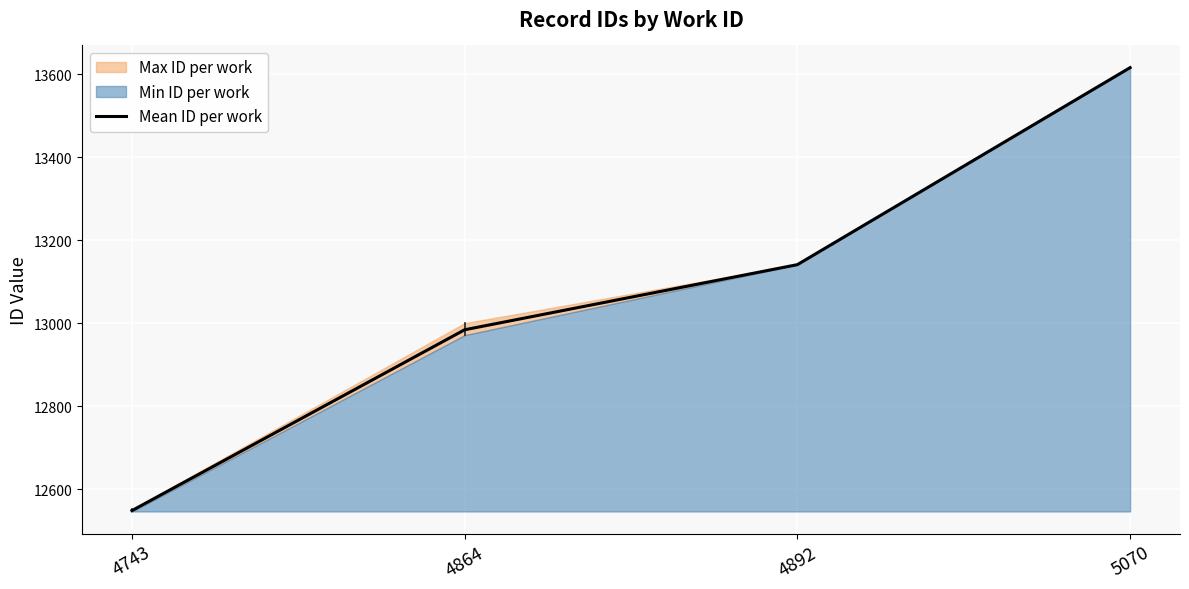

The chart shows a value of 22659 at 4892. True or false?

False